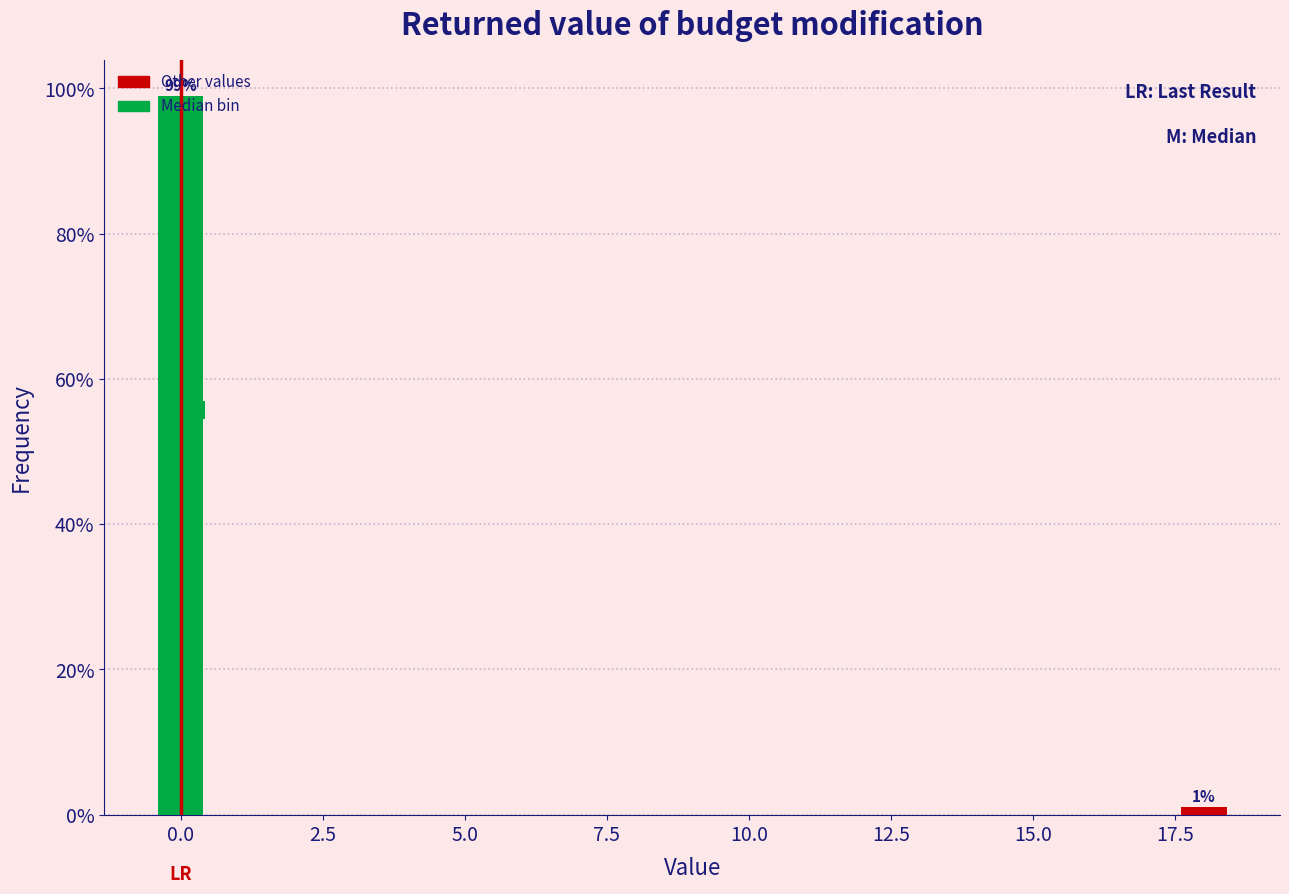

Around what value on the x-axis is the tallest bar? Give the approximate position of its centre, as read against the axis.

0.0